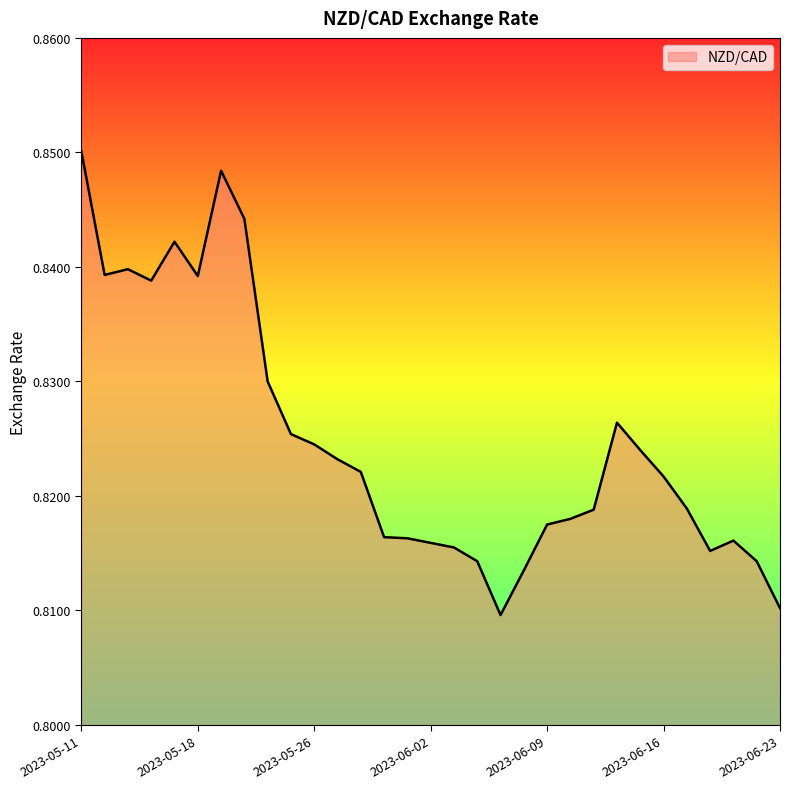

Reading left to right, list all the values displayed in this chart.

2023-05-11=0.9	2023-05-12=0.8	2023-05-15=0.8	2023-05-16=0.8	2023-05-17=0.8	2023-05-18=0.8	2023-05-19=0.8	2023-05-23=0.8	2023-05-24=0.8	2023-05-25=0.8	2023-05-26=0.8	2023-05-29=0.8	2023-05-30=0.8	2023-05-31=0.8	2023-06-01=0.8	2023-06-02=0.8	2023-06-05=0.8	2023-06-06=0.8	2023-06-07=0.8	2023-06-08=0.8	2023-06-09=0.8	2023-06-12=0.8	2023-06-13=0.8	2023-06-14=0.8	2023-06-15=0.8	2023-06-16=0.8	2023-06-19=0.8	2023-06-20=0.8	2023-06-21=0.8	2023-06-22=0.8	2023-06-23=0.8